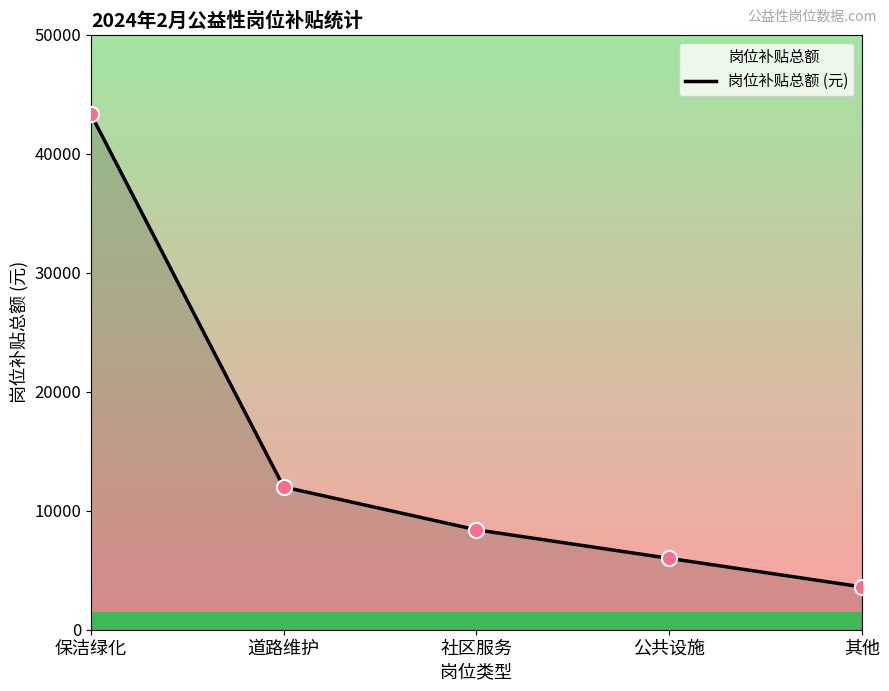

Which has a higher value, 保洁绿化 or 道路维护?

保洁绿化